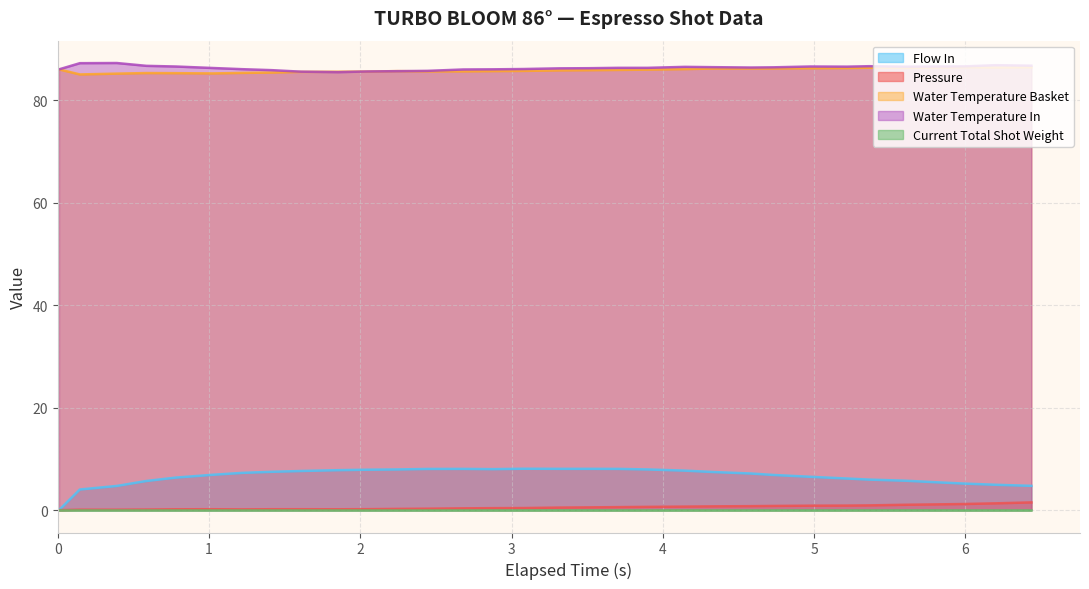

Does the chart display data point markers on the line(s)?

No